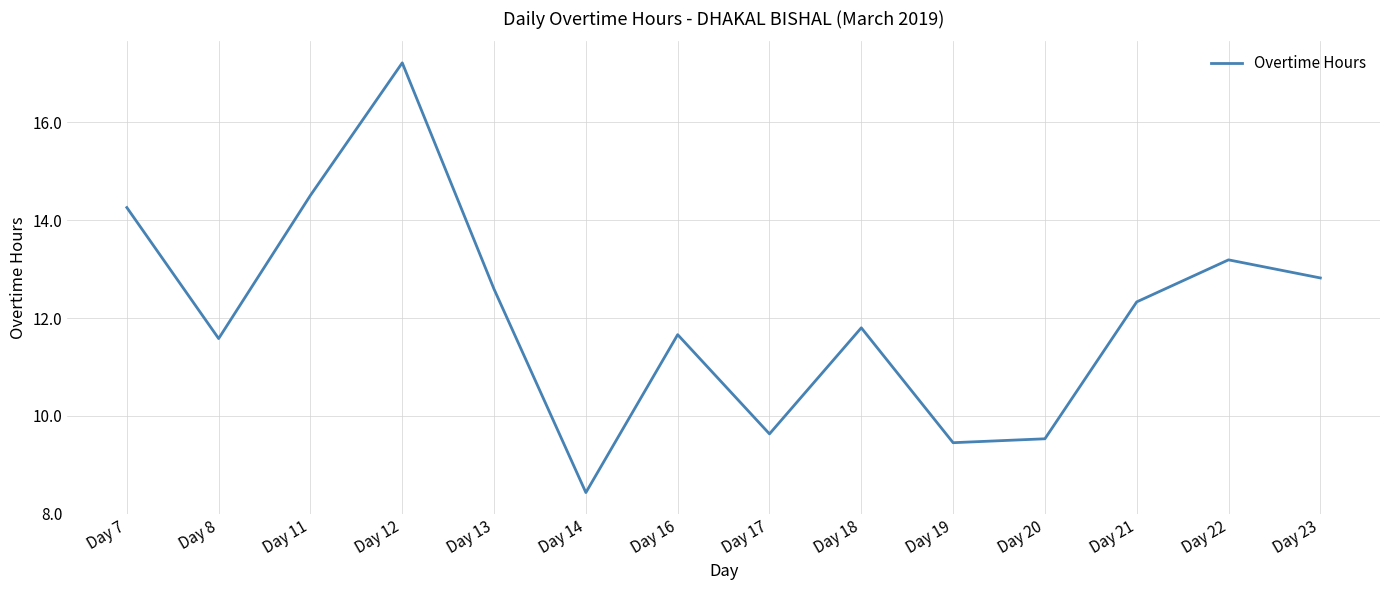

The value at Day 22 is 13.2. True or false?

True